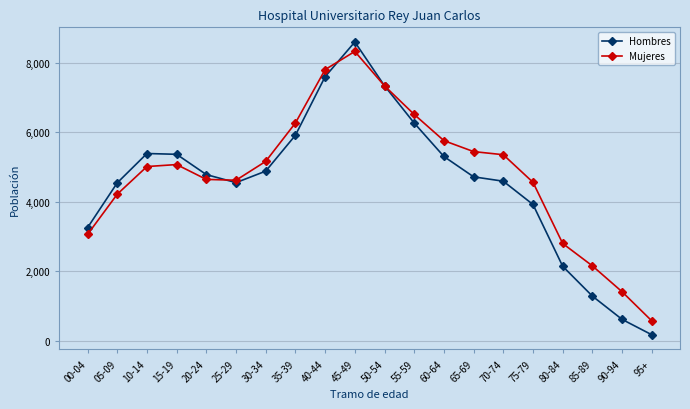

At which category does Hombres reach its first local valley?

25-29